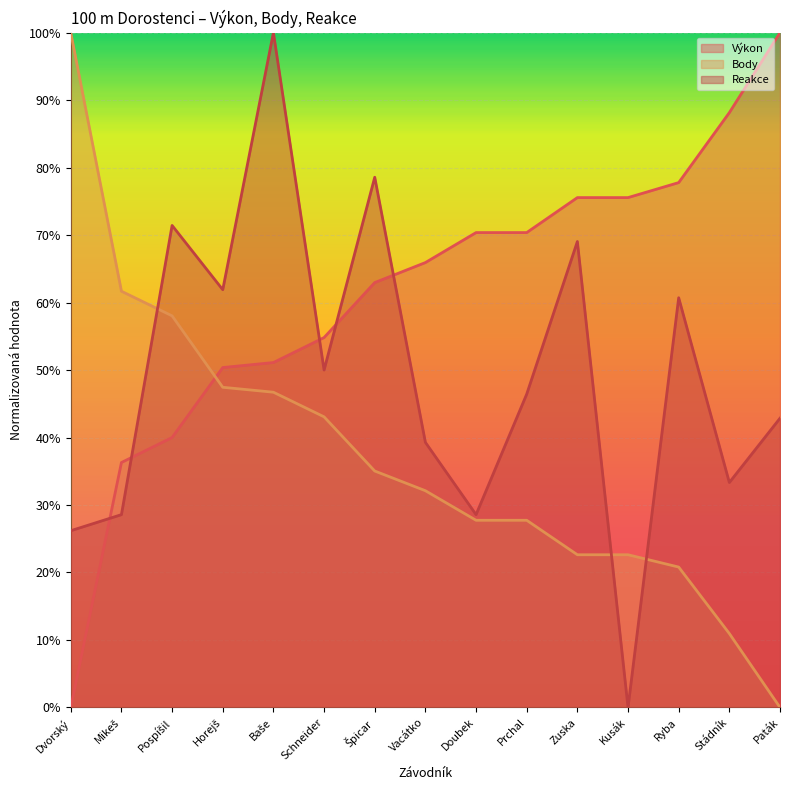

Is the value of Výkon at Špicar greater than the value of Reakce at Ryba?

Yes